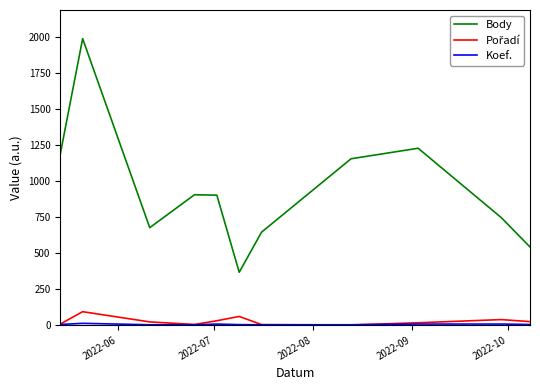

Which series has the largest total across all categories?

Body